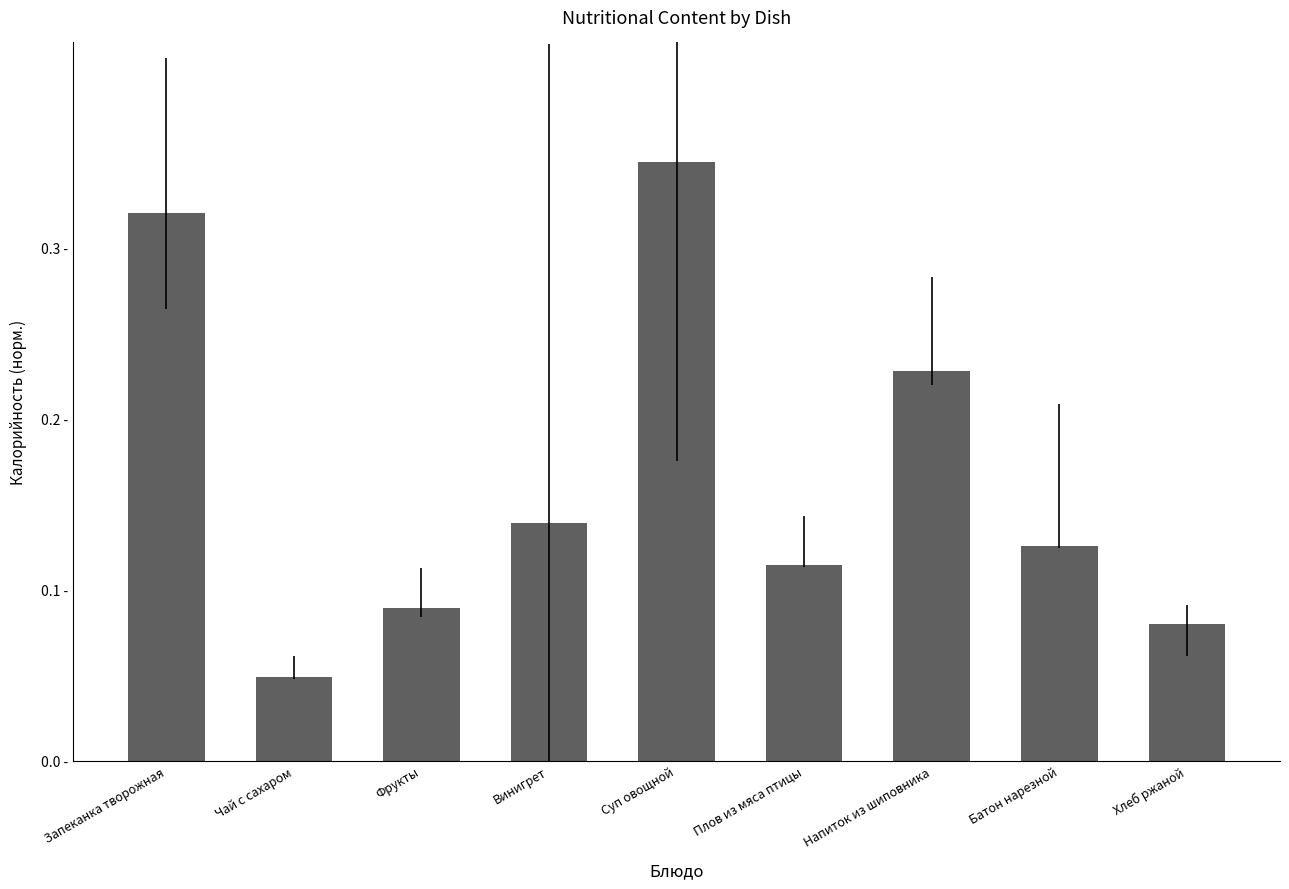

Which has a higher value, Фрукты or Запеканка творожная?

Запеканка творожная